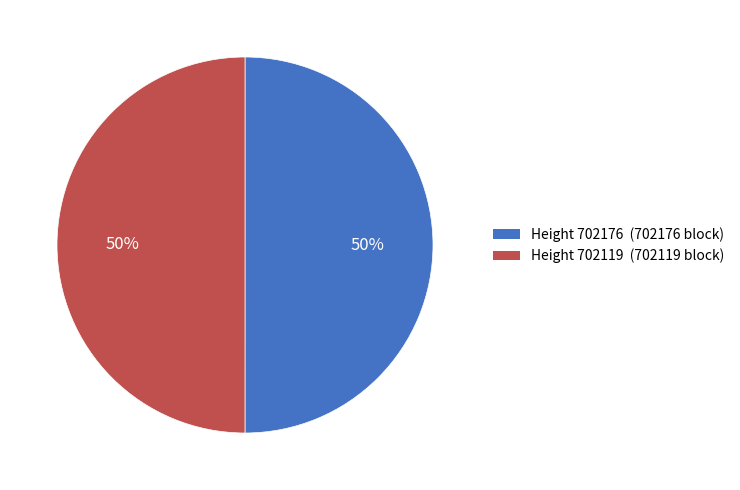

The Height 702119 (702119 block) slice represents 63% of the pie. True or false?

False